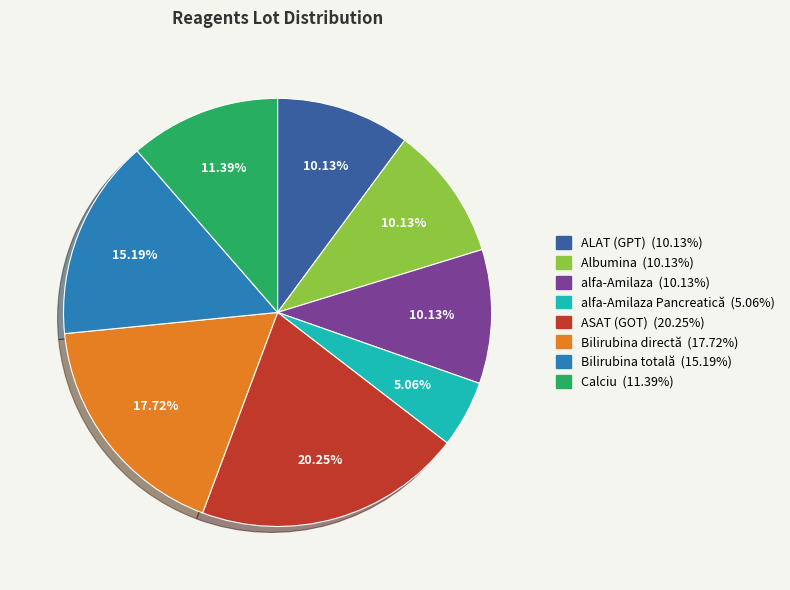

Is there any slice that represents more than half of the pie?

No